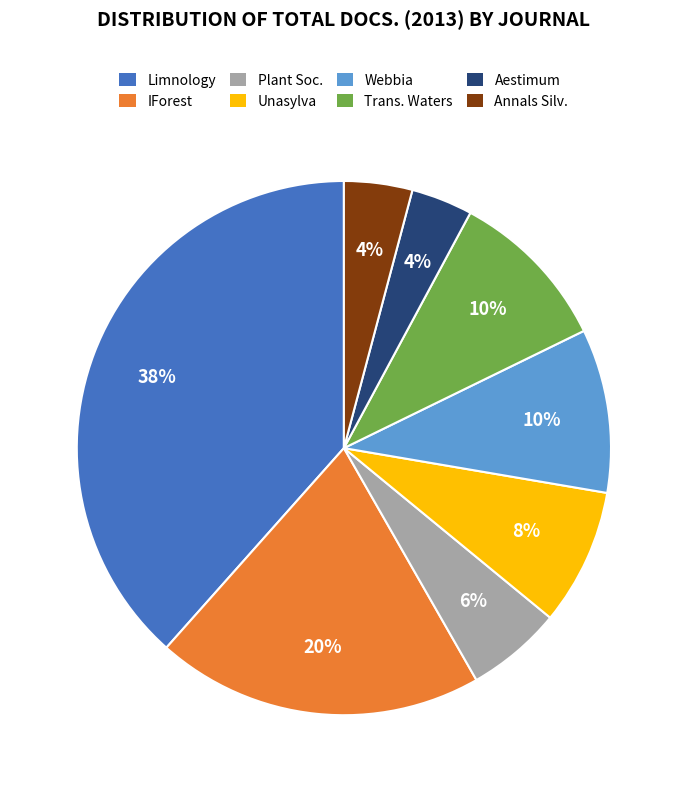

Does any single category account for the majority?

No